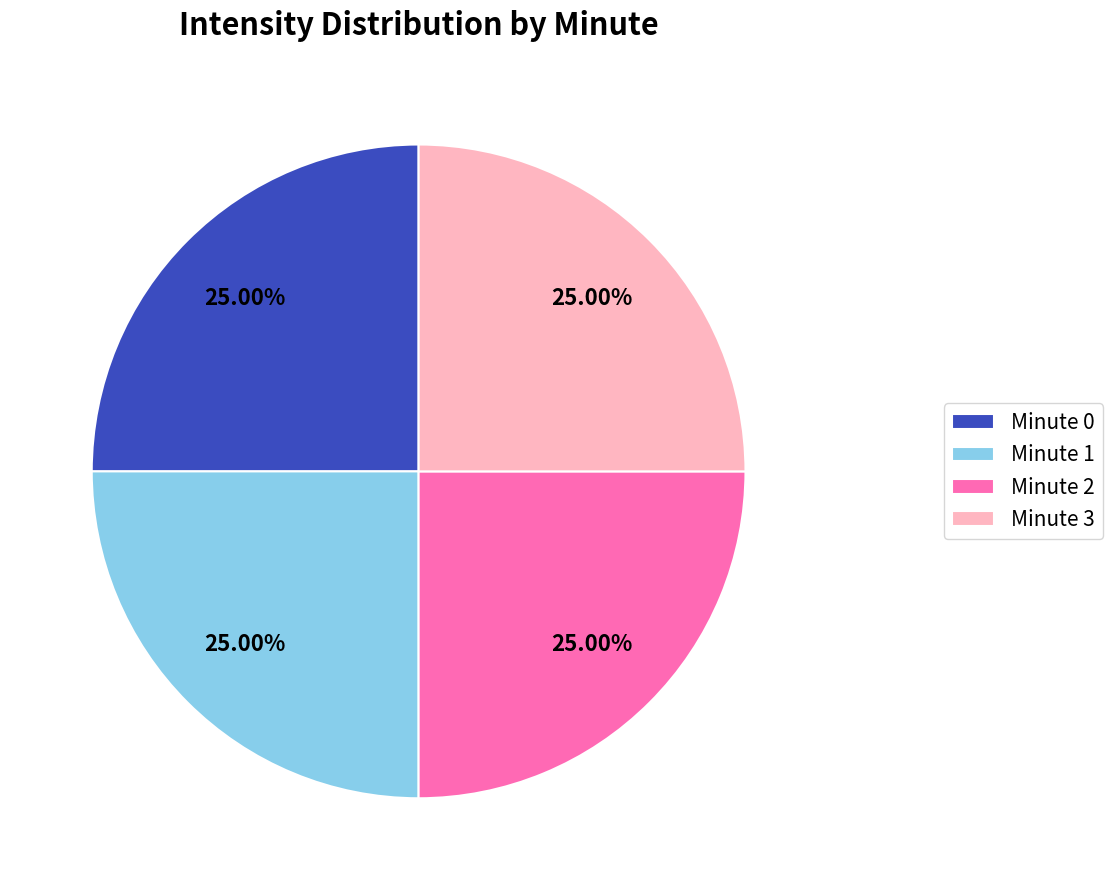

To the nearest percent, what is the average slice percentage?

25%